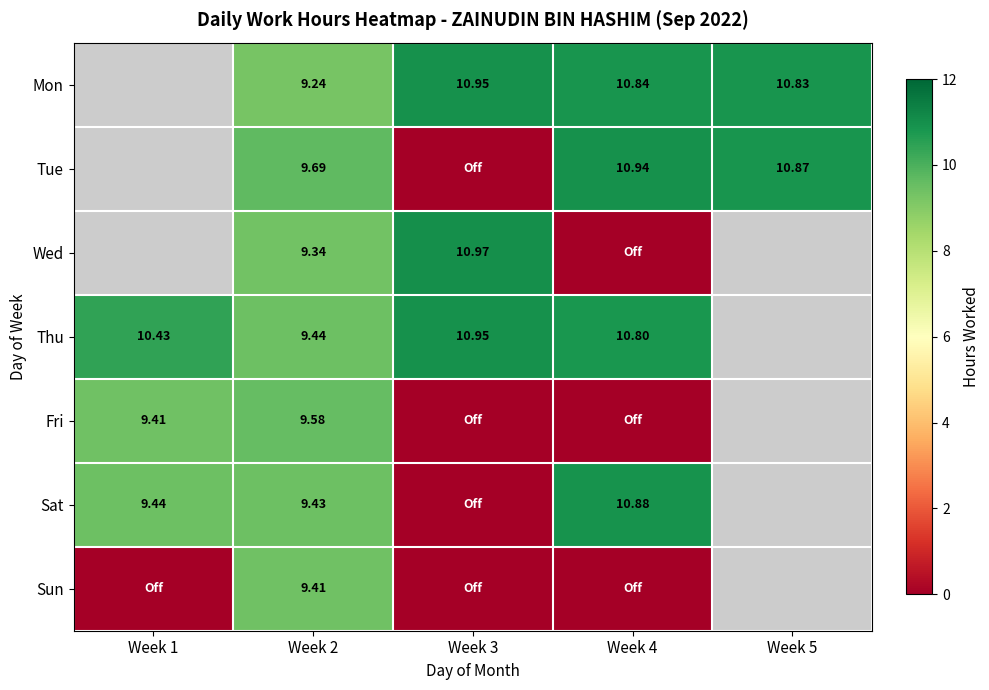

Is the value of Mon at Week 2 greater than the value of Fri at Week 2?

No